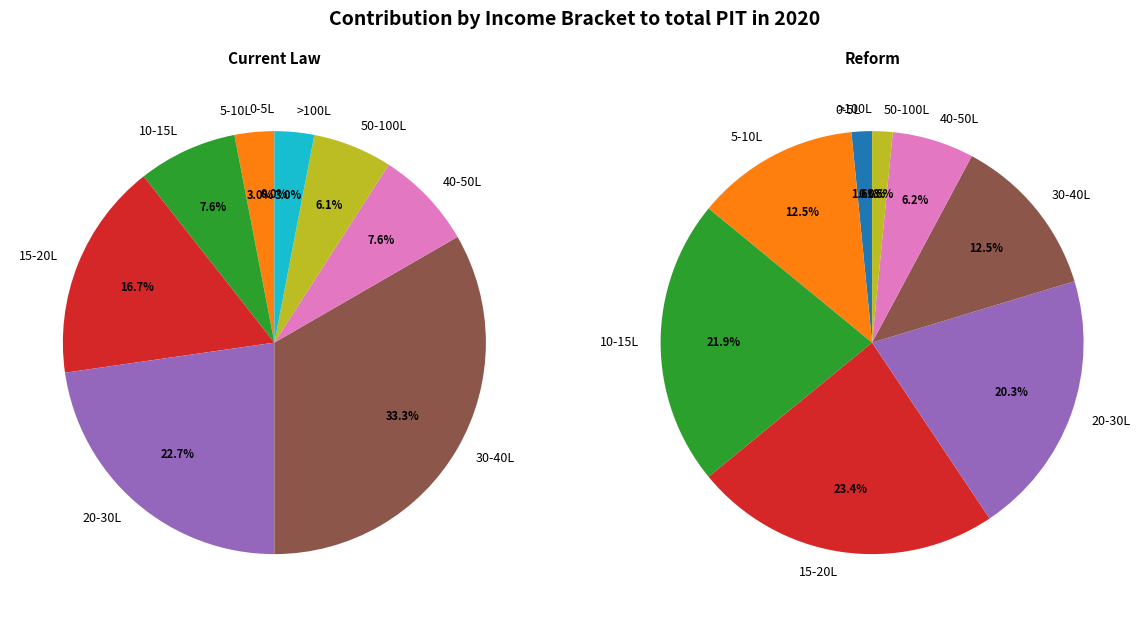

Which series changed the most between 7 and 9?

Current Law